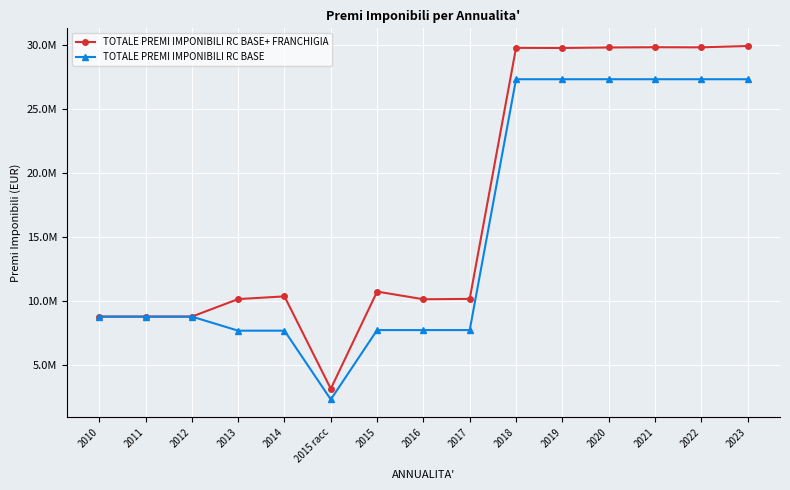

List the series in order of their overall mean, highest first.

TOTALE PREMI IMPONIBILI RC BASE+ FRANCHIGIA, TOTALE PREMI IMPONIBILI RC BASE